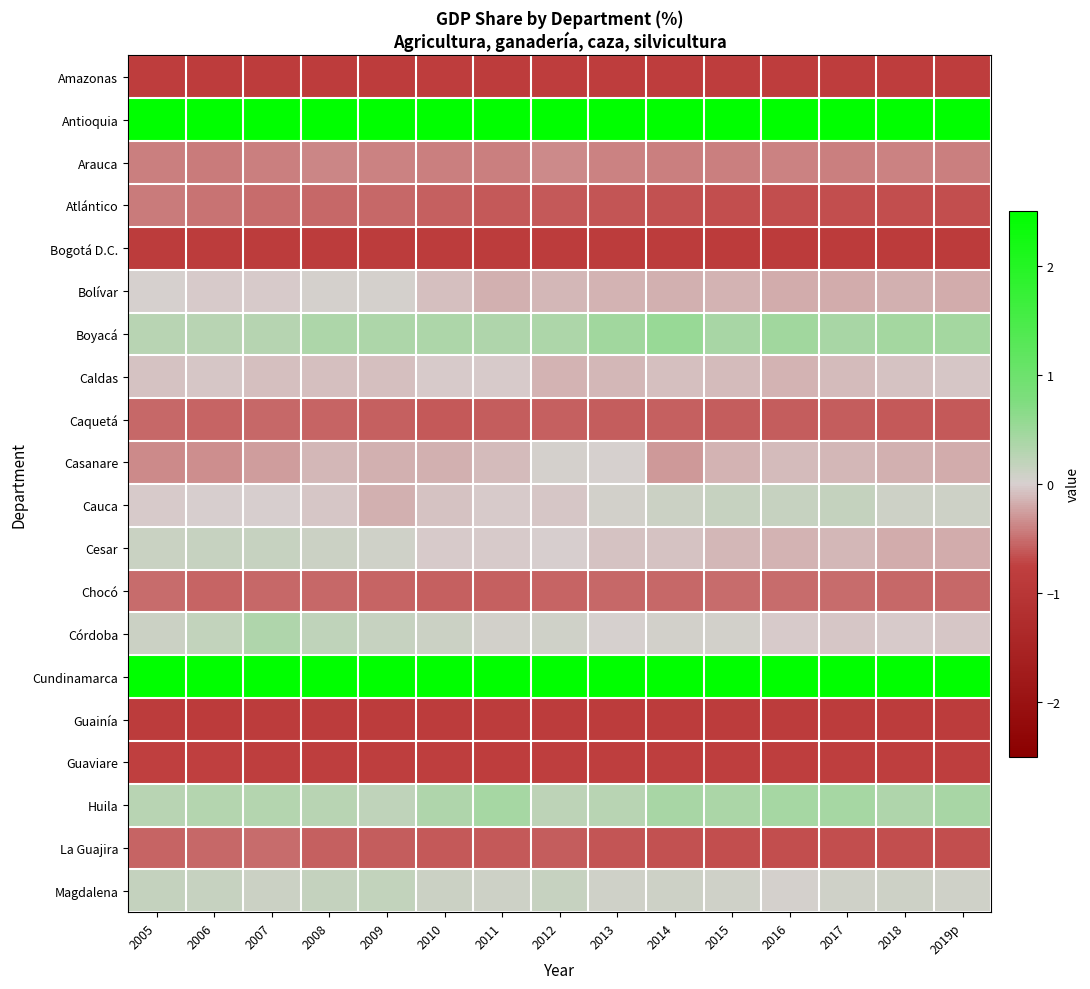

At how many categories does at least one series exceed 1?

15